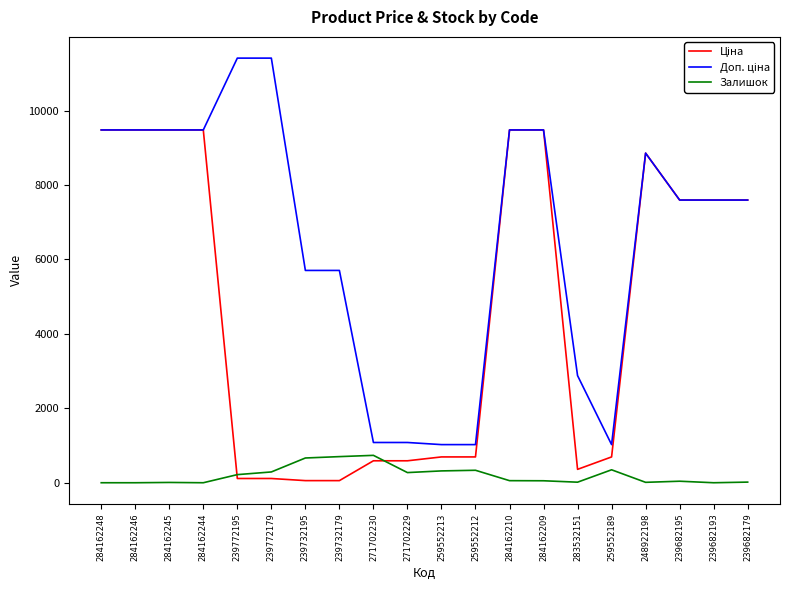

What is the difference between the highest and lowest values at 259552212?

689.6